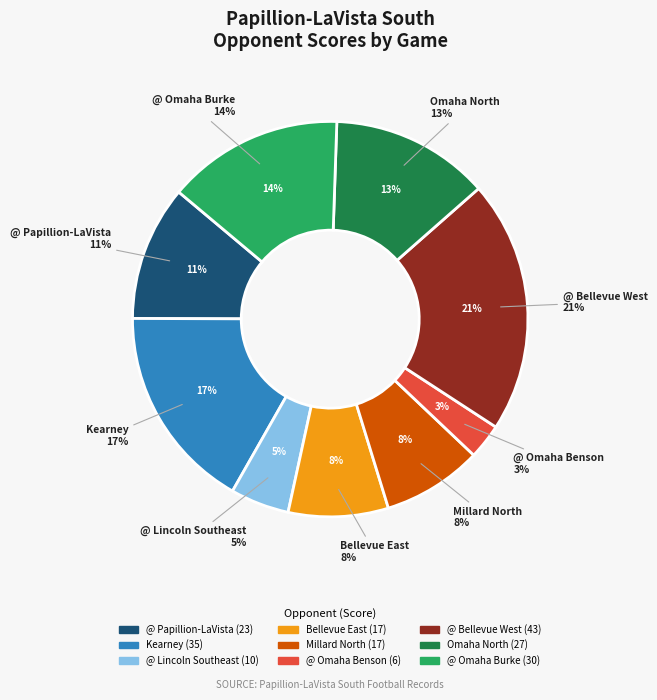

True or false: @ Lincoln Southeast accounts for 5% of the total.

True